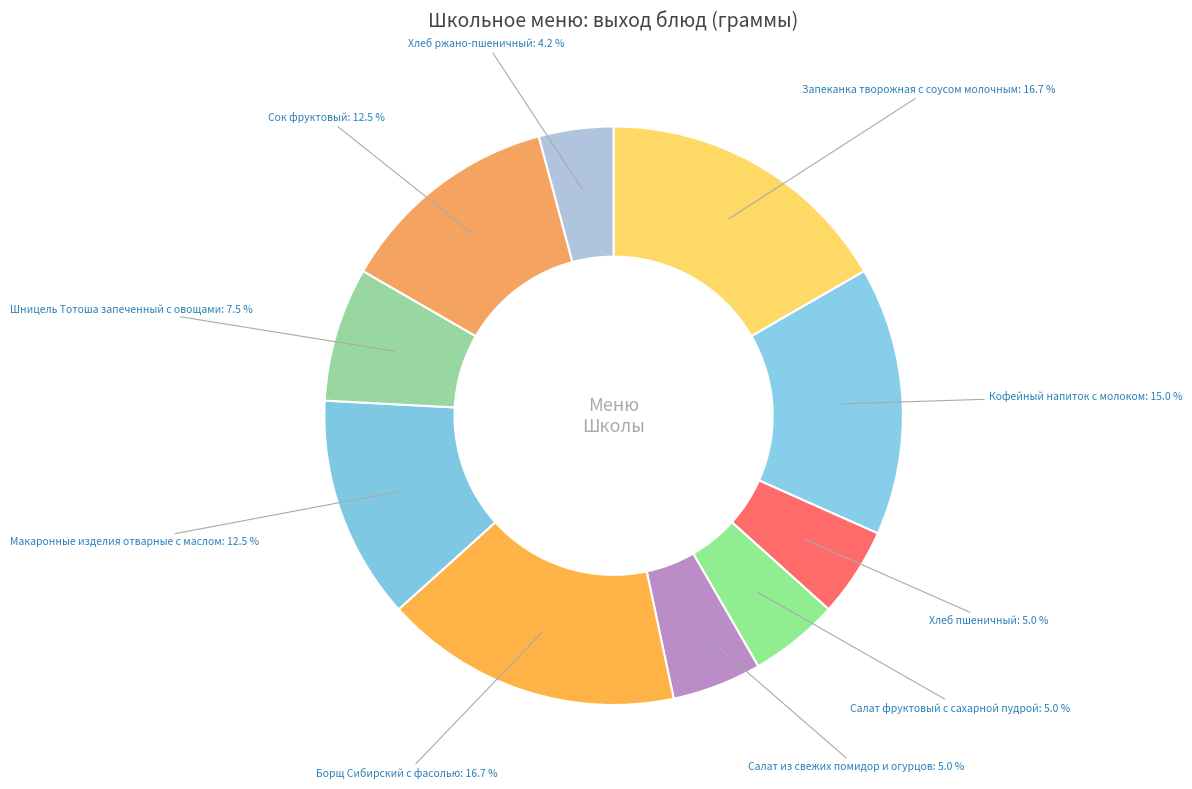

How many segments does this pie chart have?

10